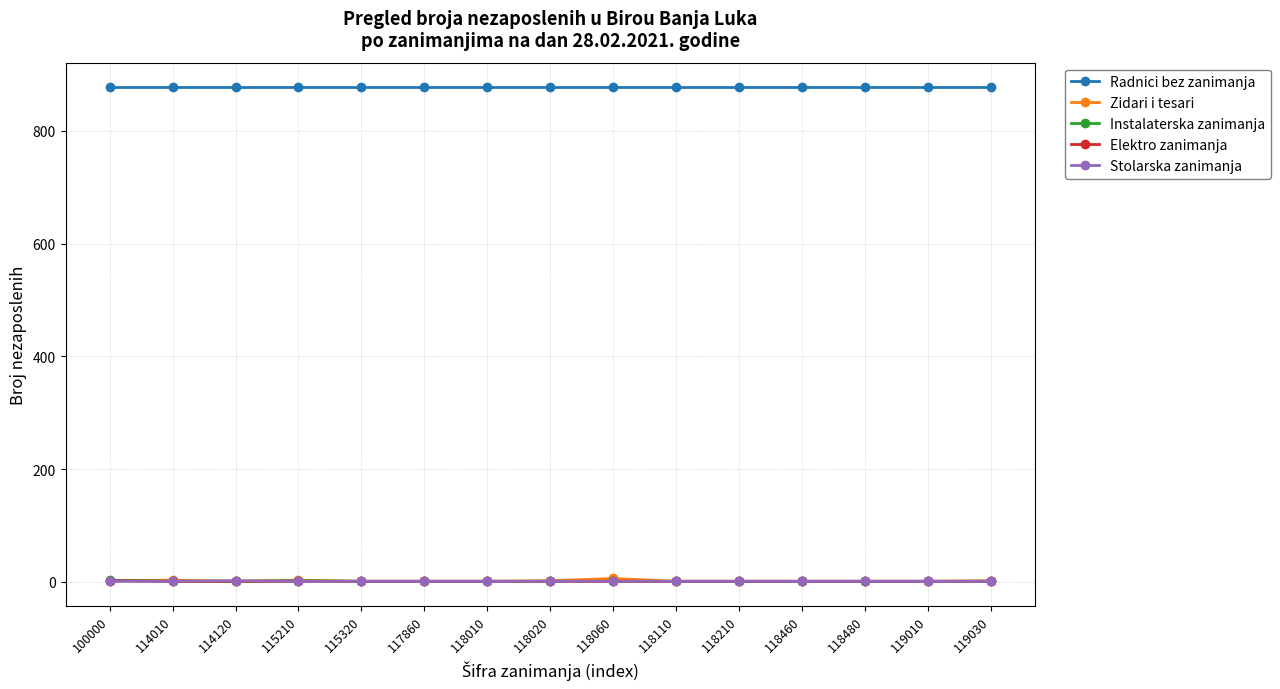

What is the value of the Zidari i tesari point at the 5th from the left?

1